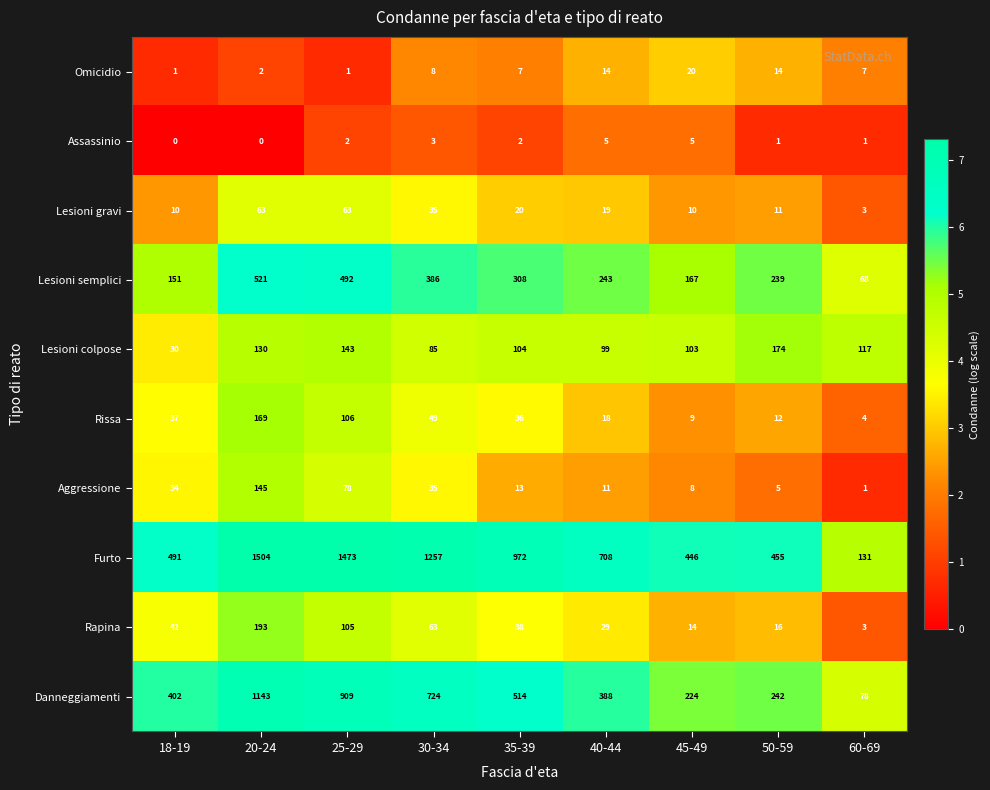

Between 30-34 and 45-49, which series saw the biggest shift?

Furto